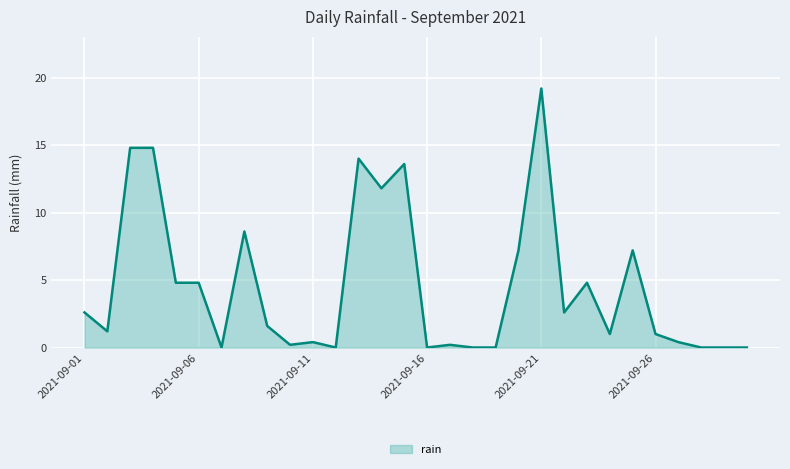

What is the greatest value displayed?

19.2